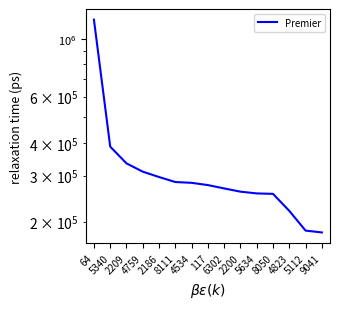

What is the change in value from 5340 to 9041?

-205000